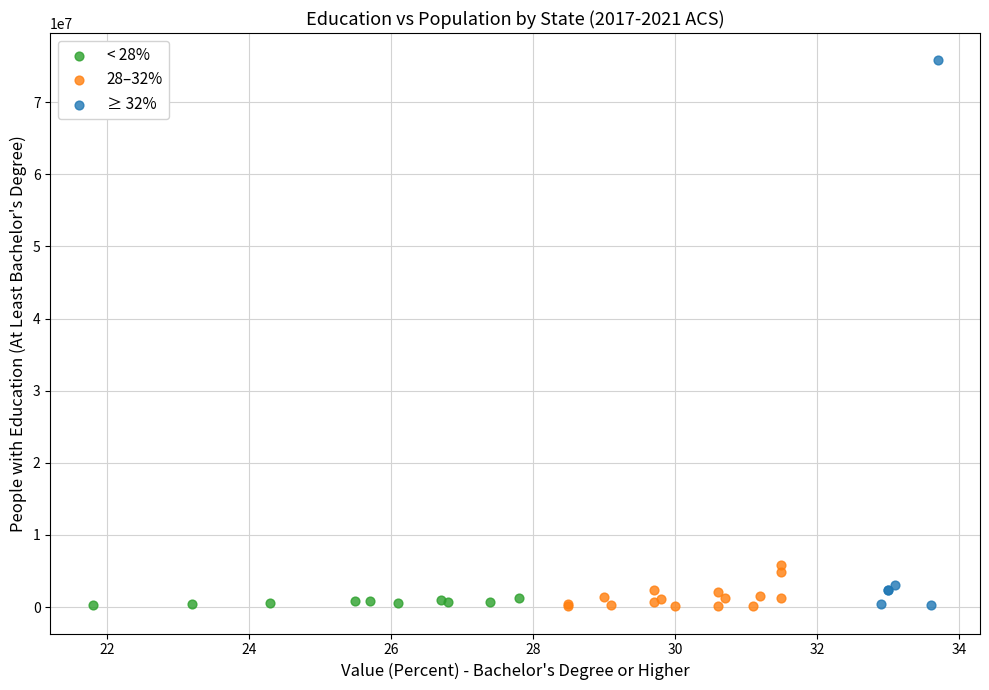

Which series contains the highest Y value?

≥ 32%